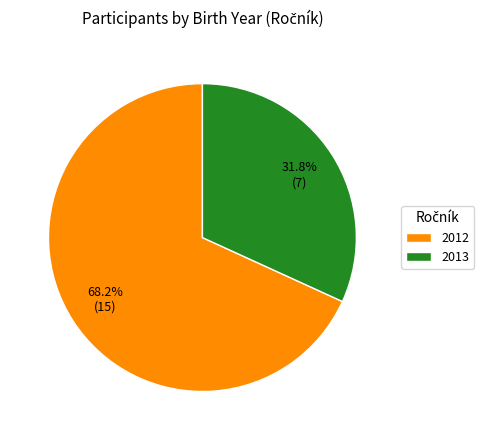

Is it true that 2012 is 68% of the pie?

True